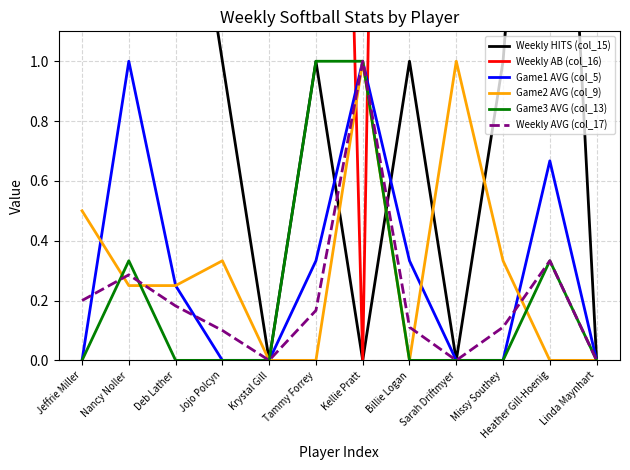

The Weekly AVG (col_17) series shows 0.1 at Missy Southey. True or false?

False